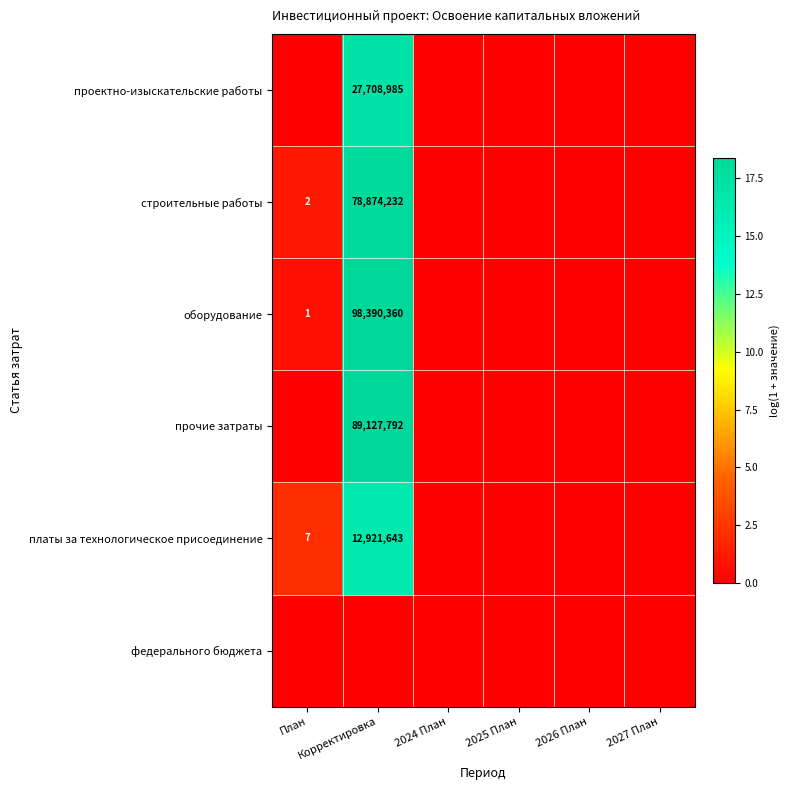

Which category has the highest value across all series?

Корректировка